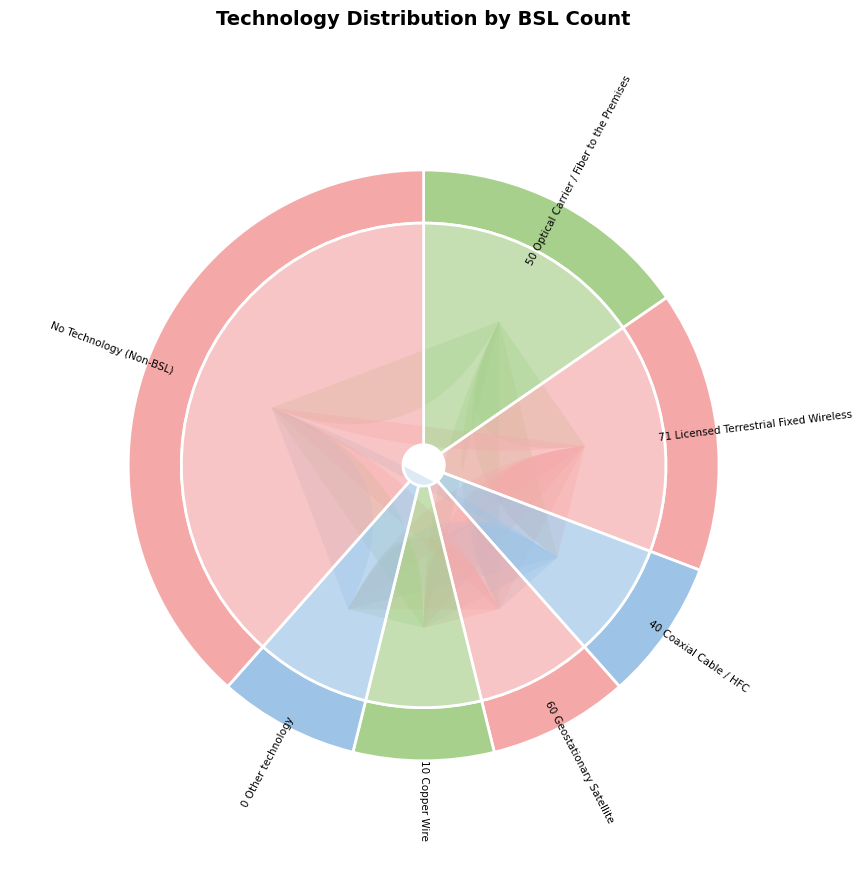

Rank the categories by value from highest to lowest.

No Technology (Non-BSL), 50 Optical Carrier / Fiber to the Premises, 71 Licensed Terrestrial Fixed Wireless, 40 Coaxial Cable / HFC, 60 Geostationary Satellite, 10 Copper Wire, 0 Other technology